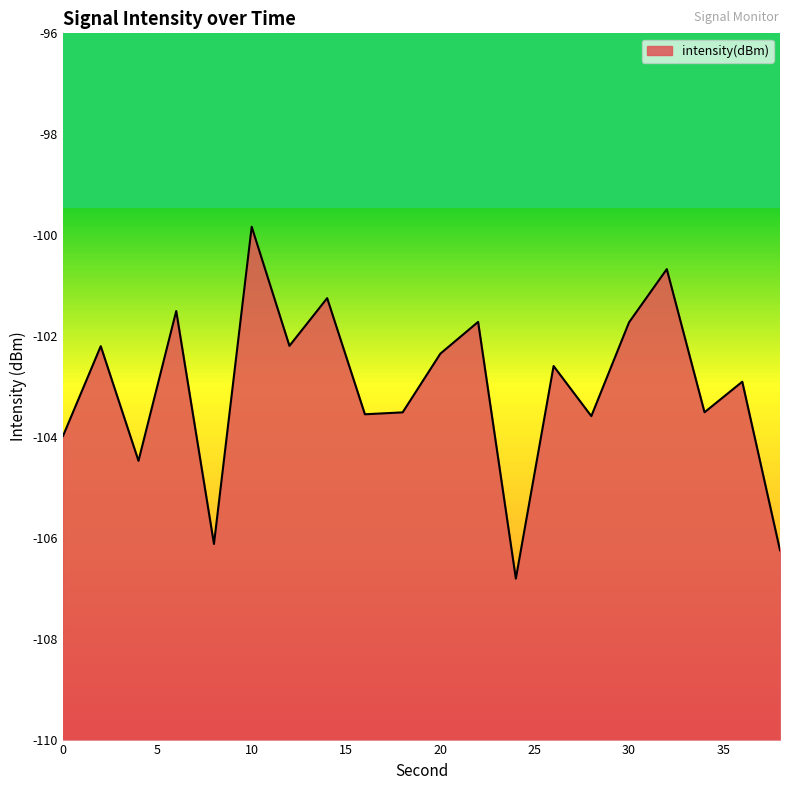

True or false: the data shows -37.1 at 20.

False